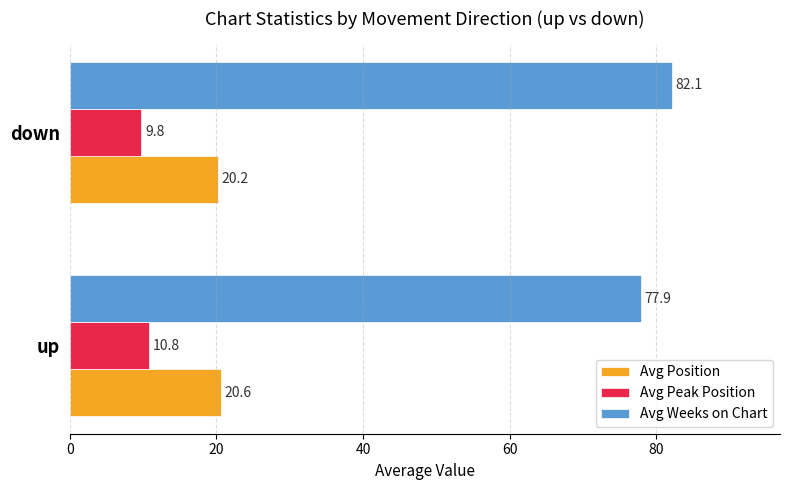

Which category has the lowest value in the Avg Peak Position series?

down